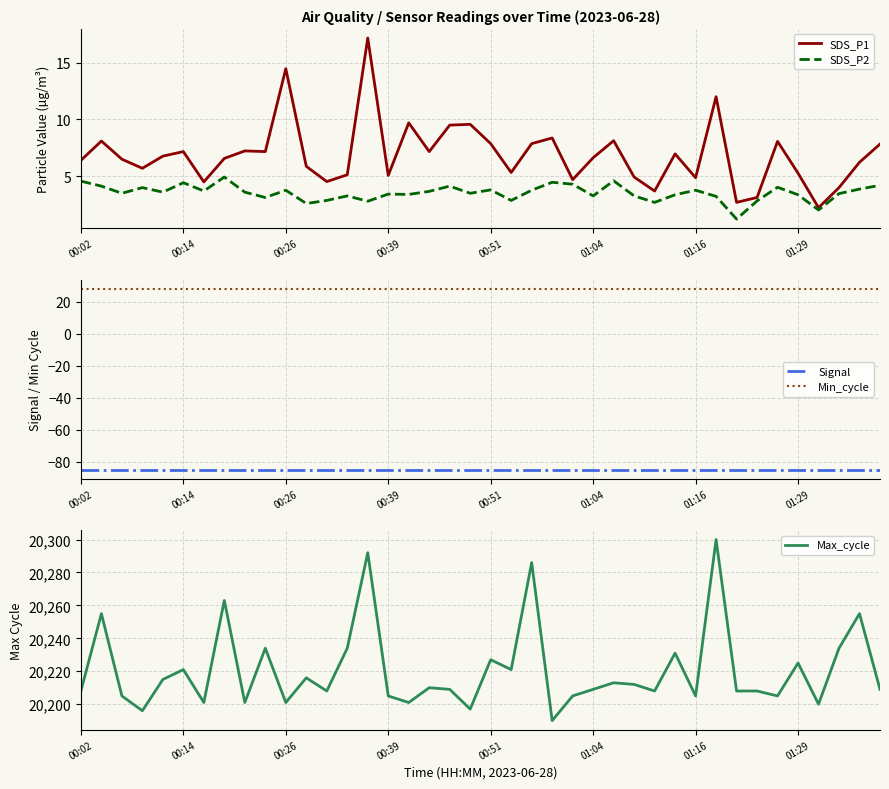

What is the highest value of the SDS_P2 series?

4.9